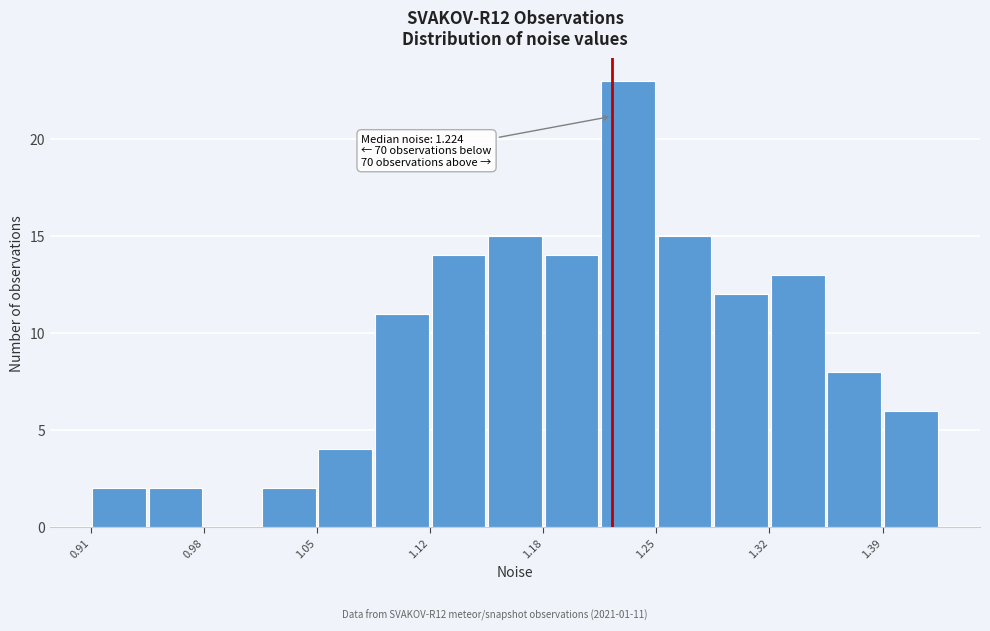

Around what value on the x-axis is the tallest bar? Give the approximate position of its centre, as read against the axis.

1.23